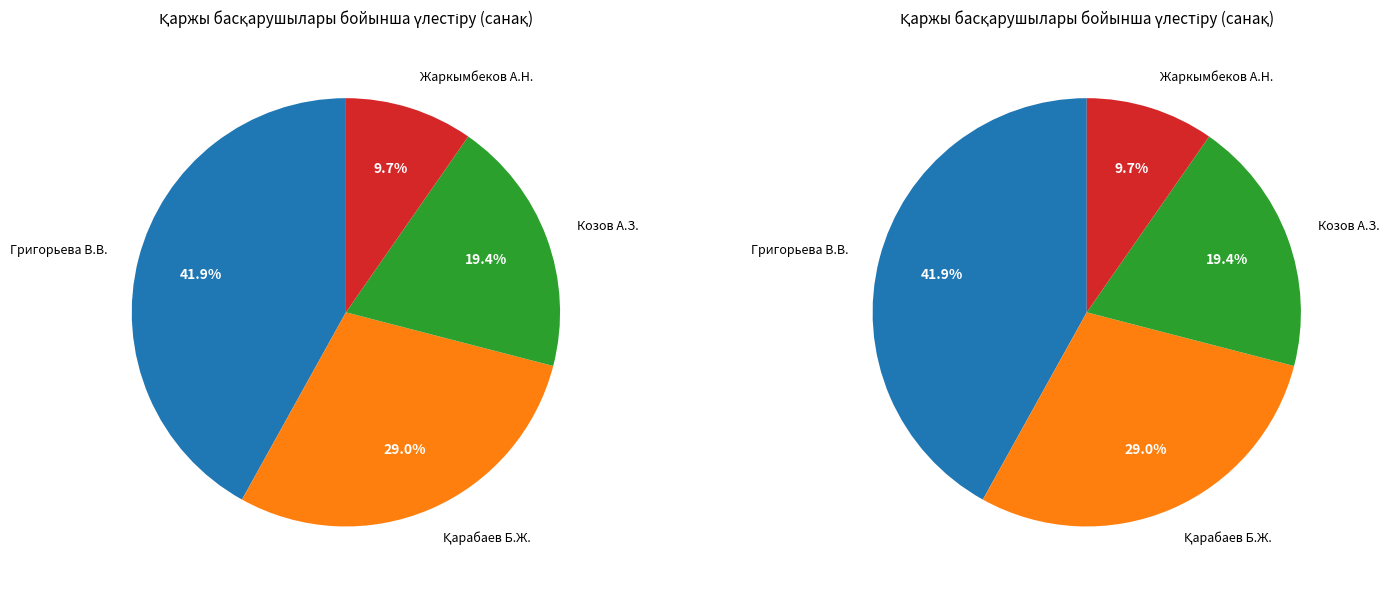

Is it true that Козов Аблайхан Забикуллаулы is 19% of the pie?

True